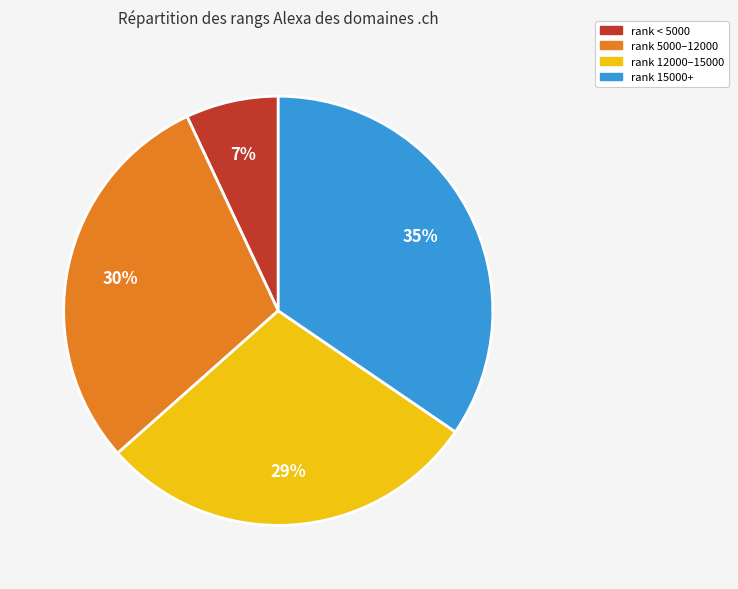

To the nearest percent, what portion does rank 5000–12000 represent?

30%